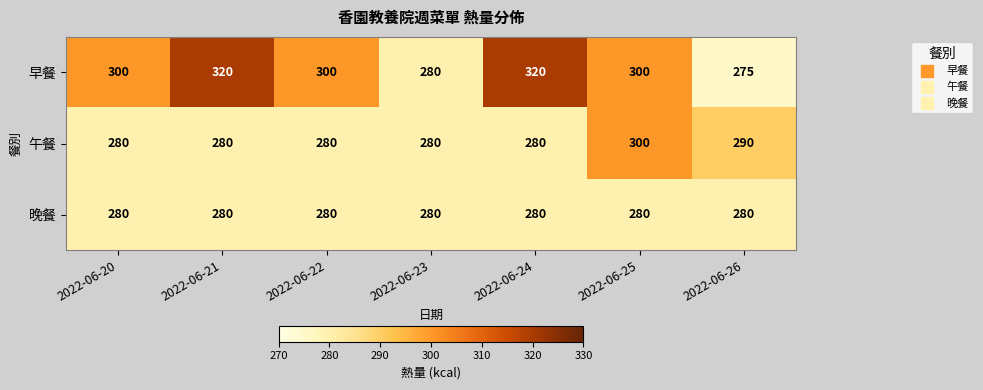

Count the 午餐 values in the range 280 to 290.

6